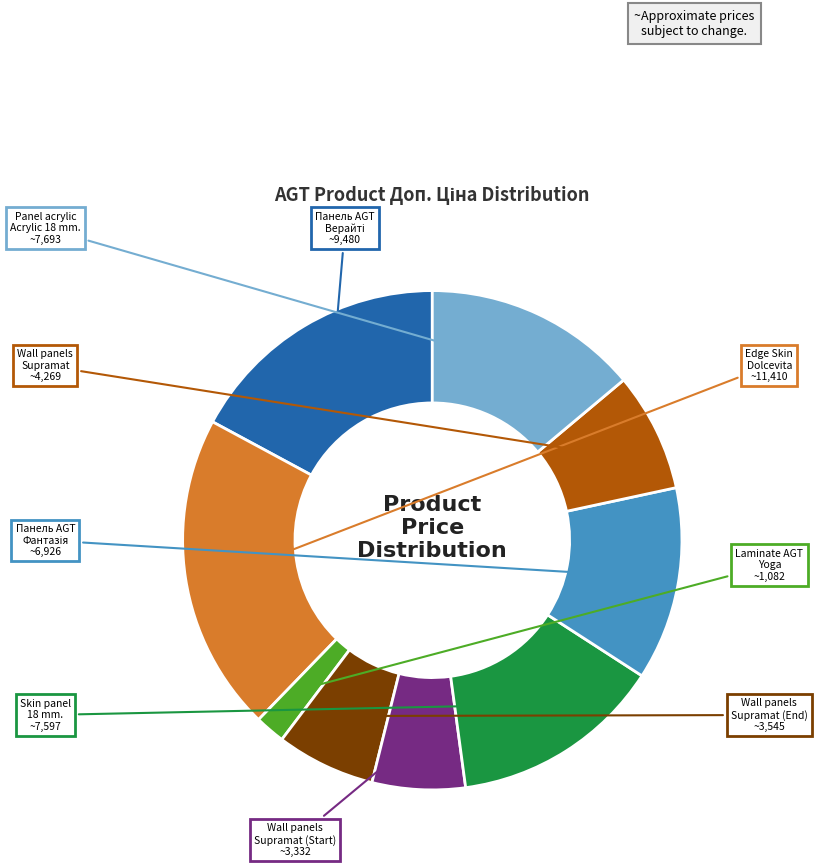

Does any single category account for the majority?

No